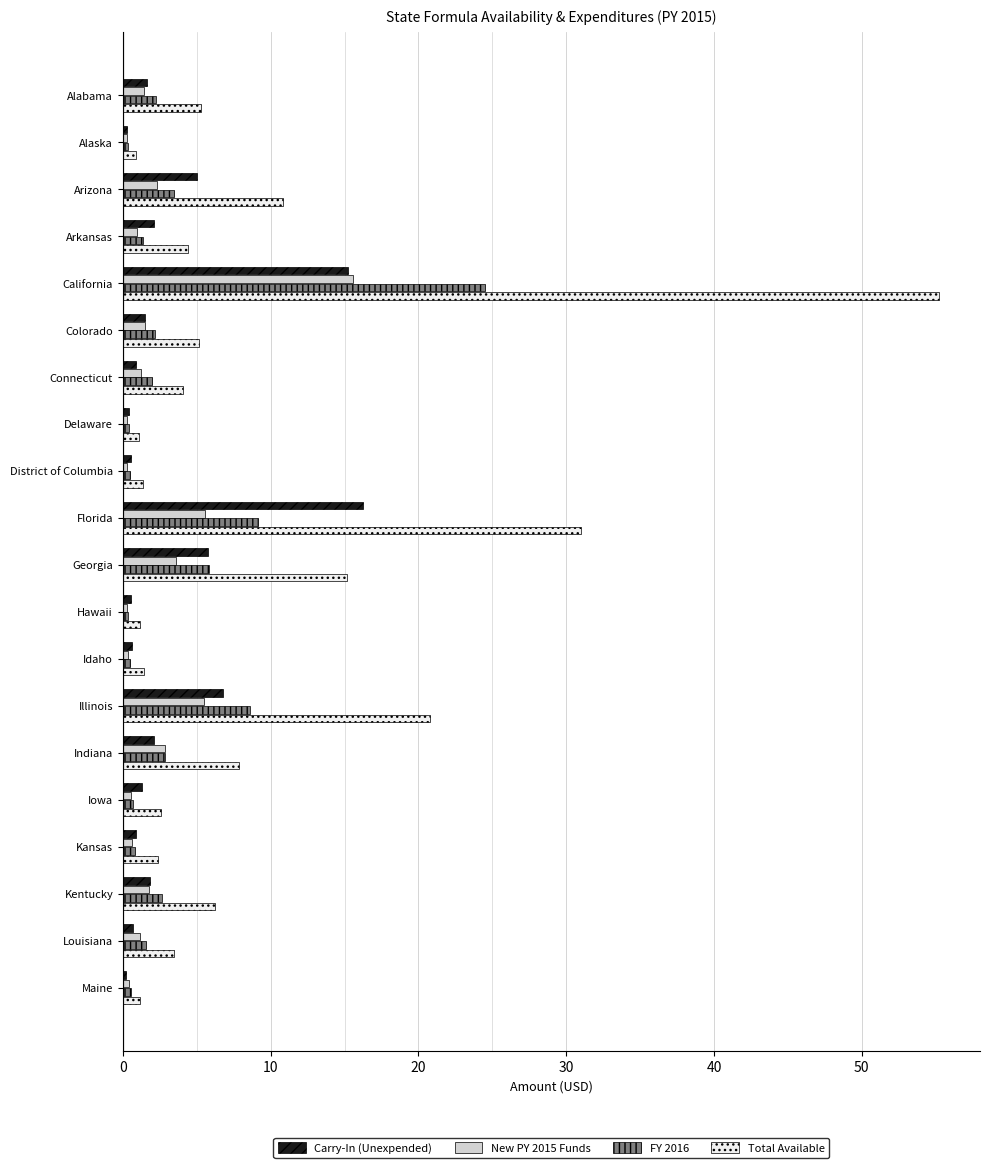

Is the value of Total Available at Florida greater than the value of New PY 2015 Funds at Arizona?

Yes